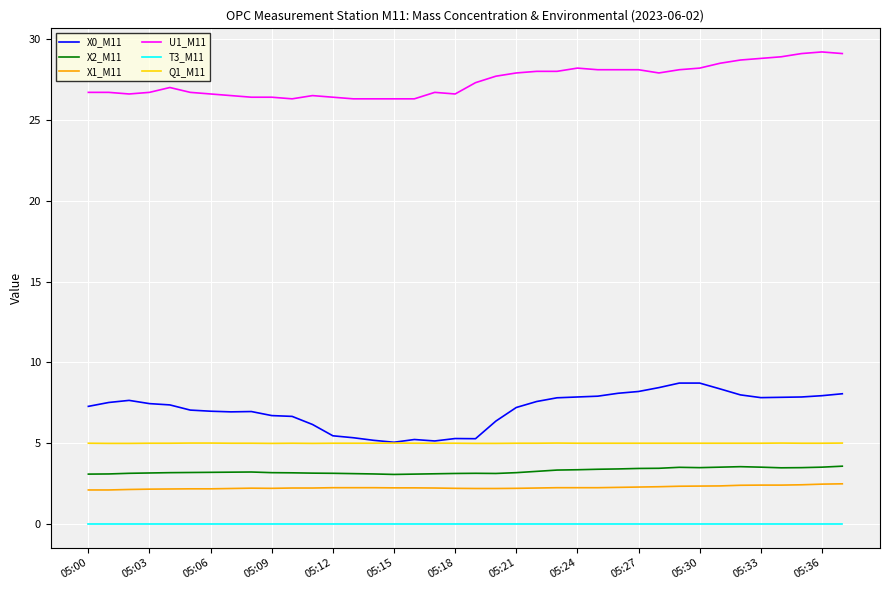

What is the difference between the maximum and minimum values in the U1_M11 series?

2.9